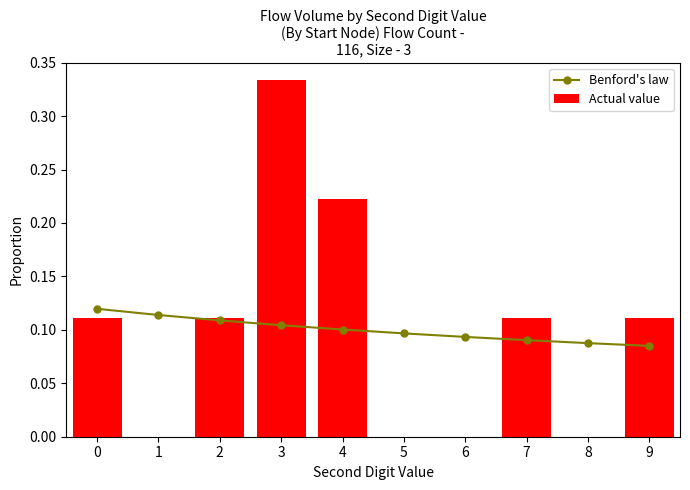

Rank the categories by Actual value value from highest to lowest.

3, 4, 0, 2, 7, 9, 1, 5, 6, 8